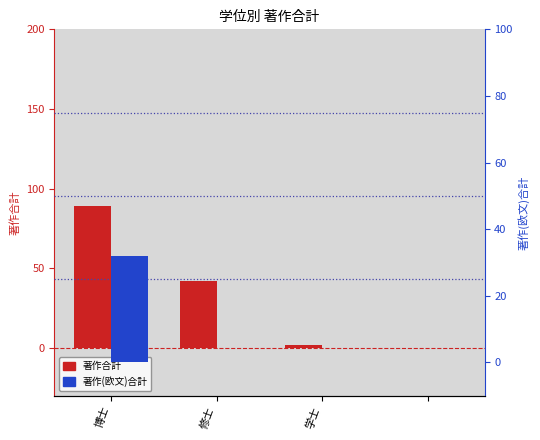

Between 博士 and 修士, which series saw the biggest shift?

著作合計